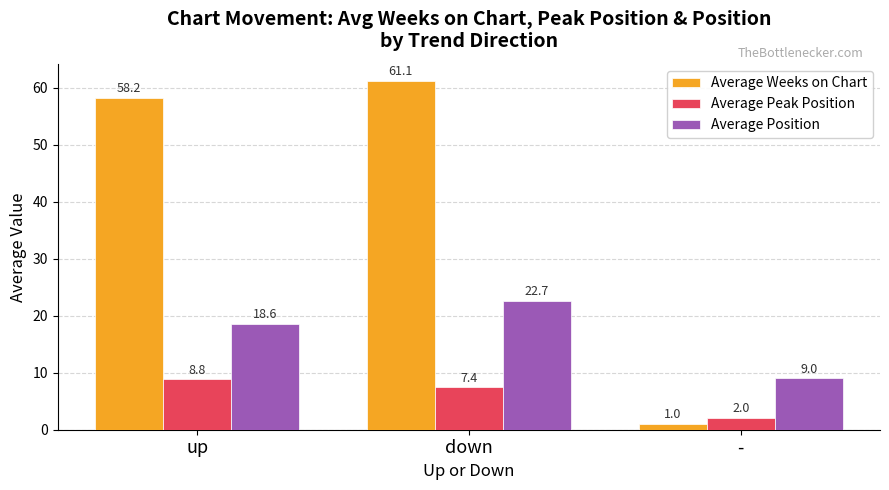

Which category has the highest value in the Average Position series?

down